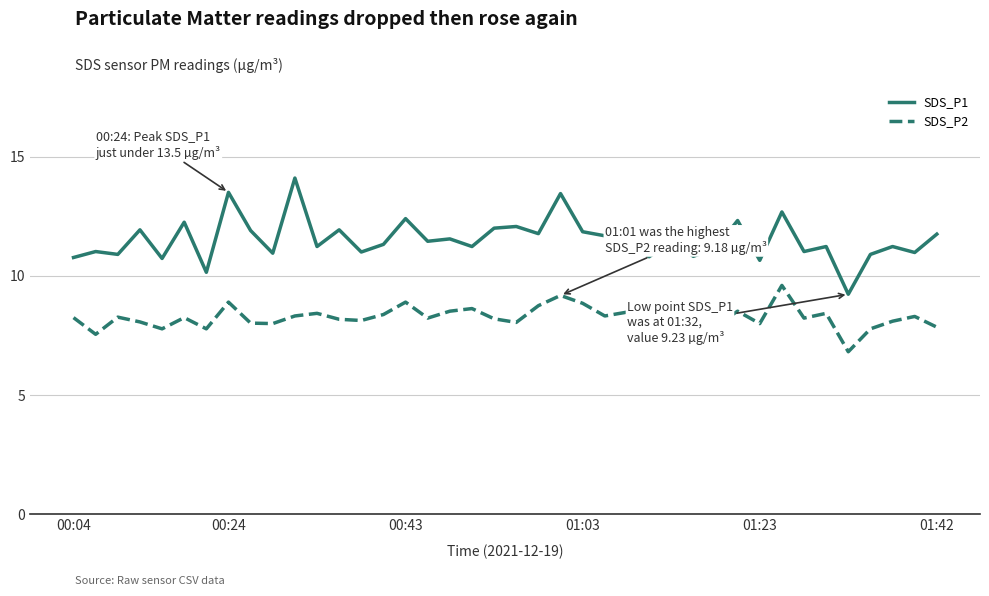

What is the smallest value displayed?

6.8